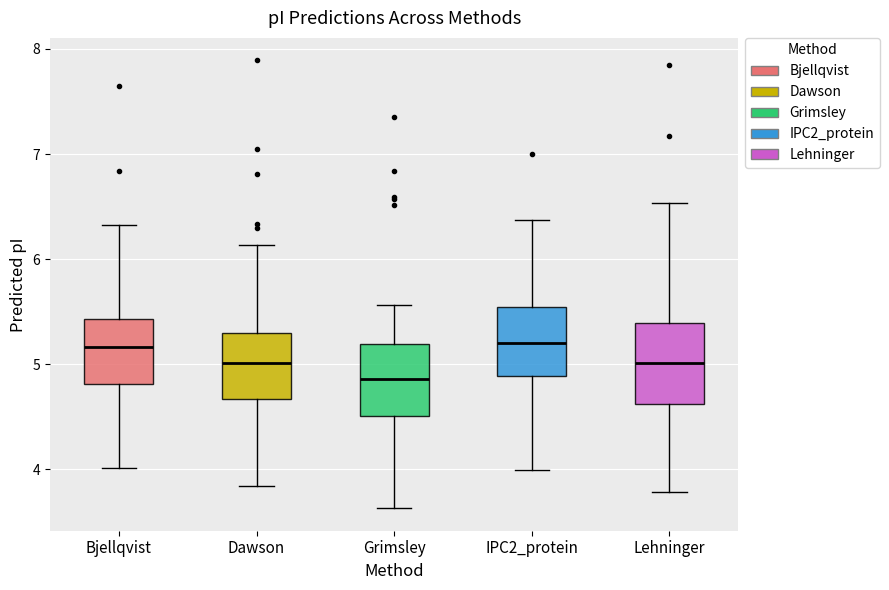

Reading left to right, read every box against the y-axis: the position of its median line, the range the box covers, and the ends of its whiskers. The values are not printed on the chart, so give them approximately, as read against the axis.

Bjellqvist: median 5.2, box 4.8 to 5.4, whiskers 4.0 to 6.3
Dawson: median 5.0, box 4.7 to 5.3, whiskers 3.8 to 6.1
Grimsley: median 4.9, box 4.5 to 5.2, whiskers 3.6 to 5.6
IPC2_protein: median 5.2, box 4.9 to 5.5, whiskers 4.0 to 6.4
Lehninger: median 5.0, box 4.6 to 5.4, whiskers 3.8 to 6.5